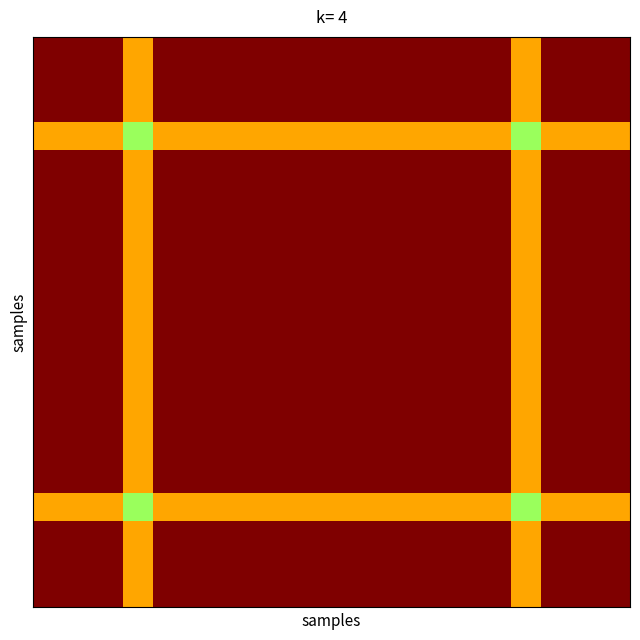

How many data points does each series have?

20